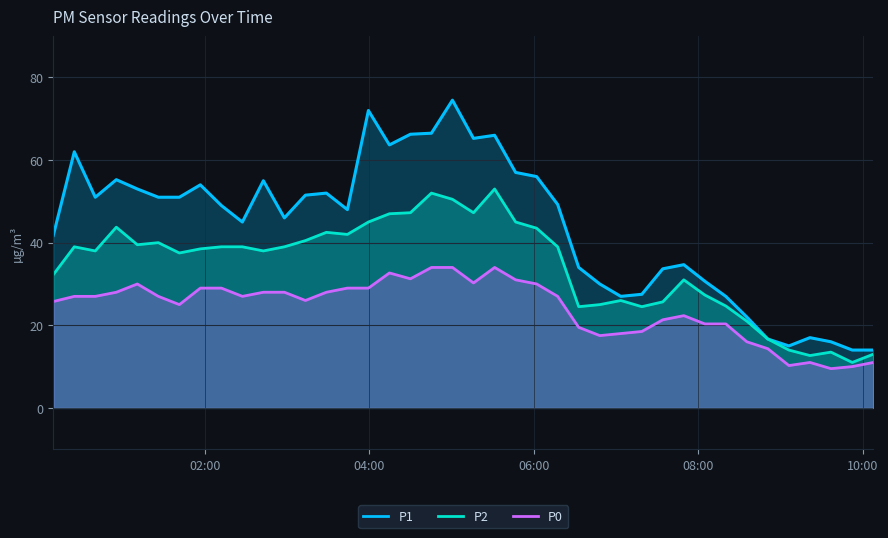

How many data points does each series have?

40